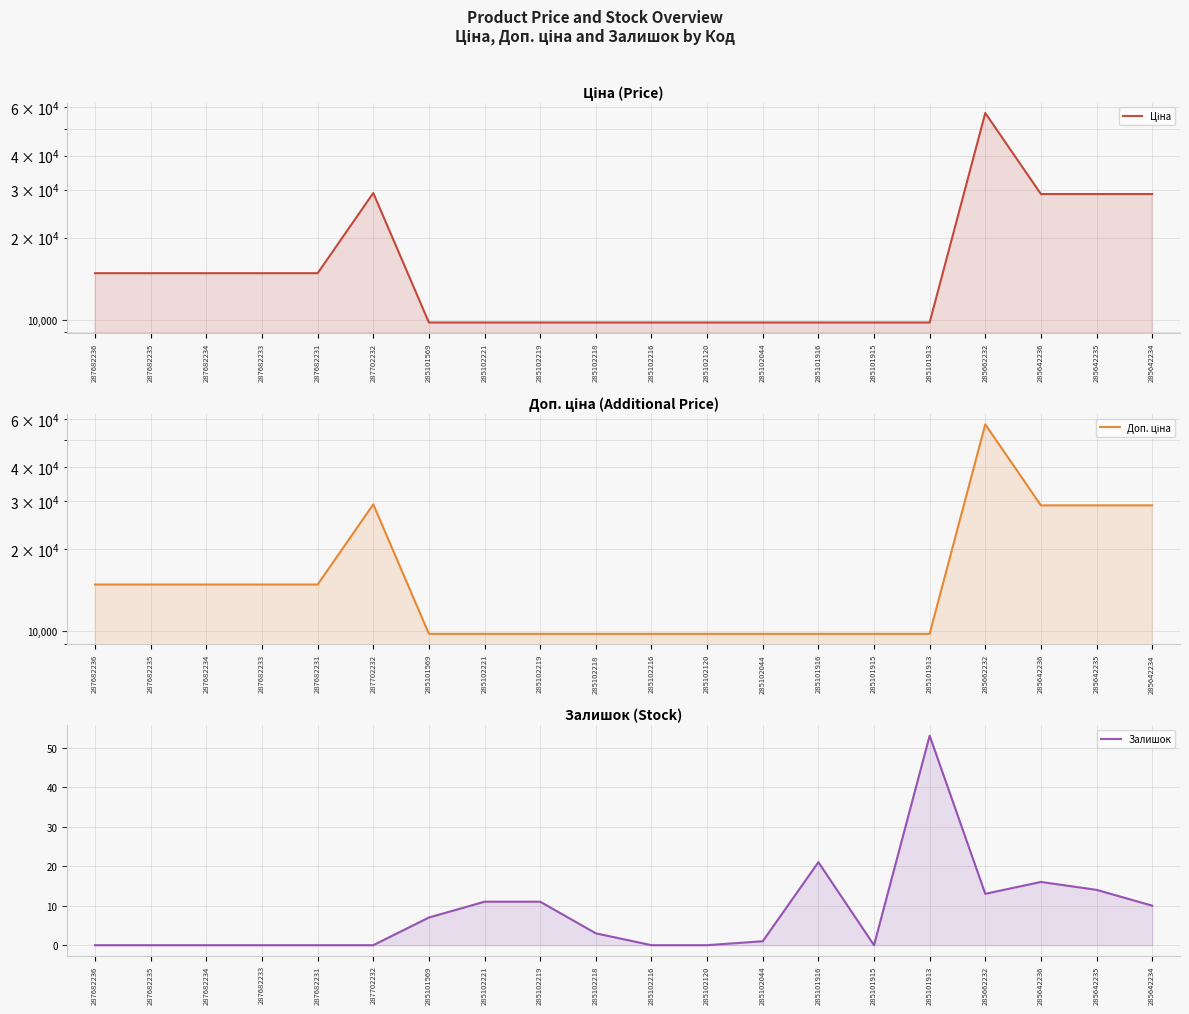

The Доп. ціна series shows 9739.6 at 285642234. True or false?

False